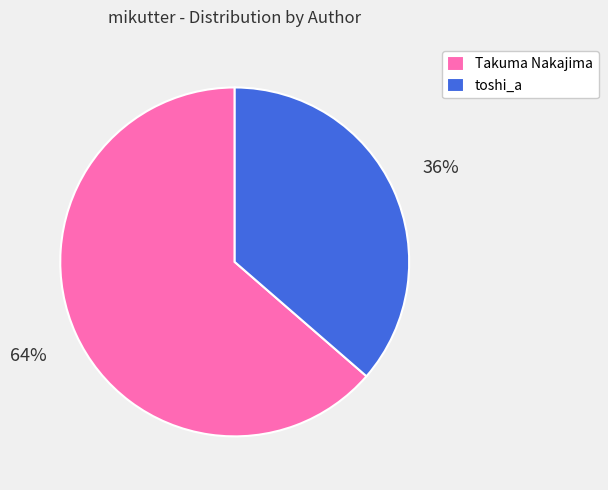

Does any single category account for the majority?

Yes